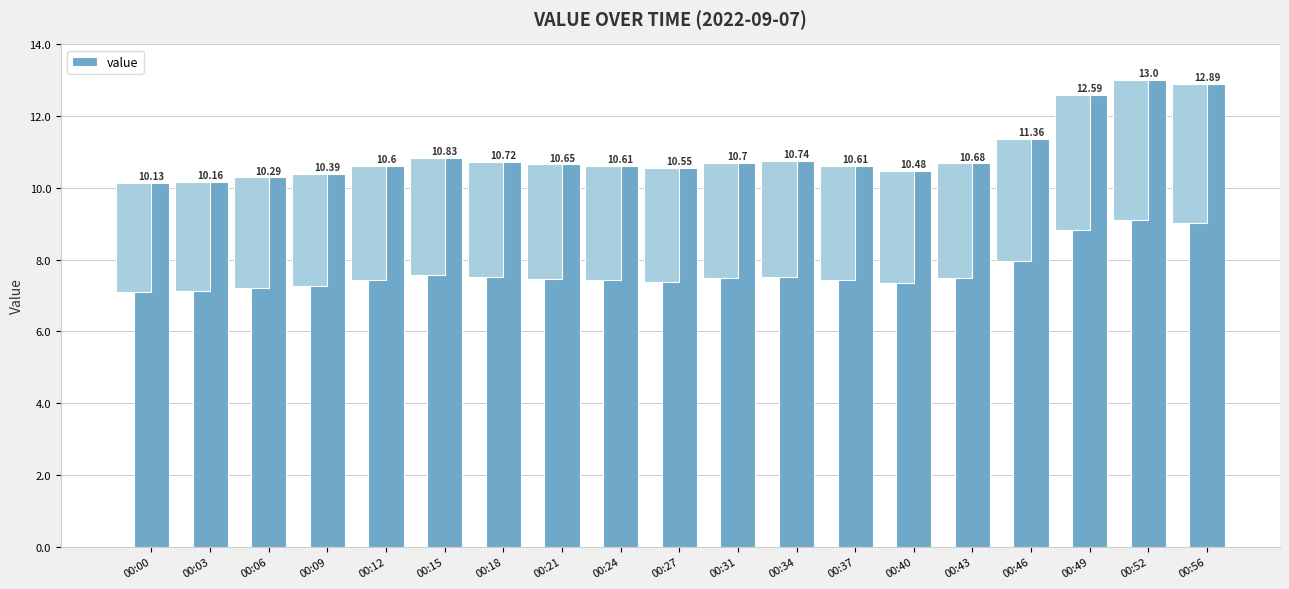

Is it true that the value at 00:09 is 10.4?

True